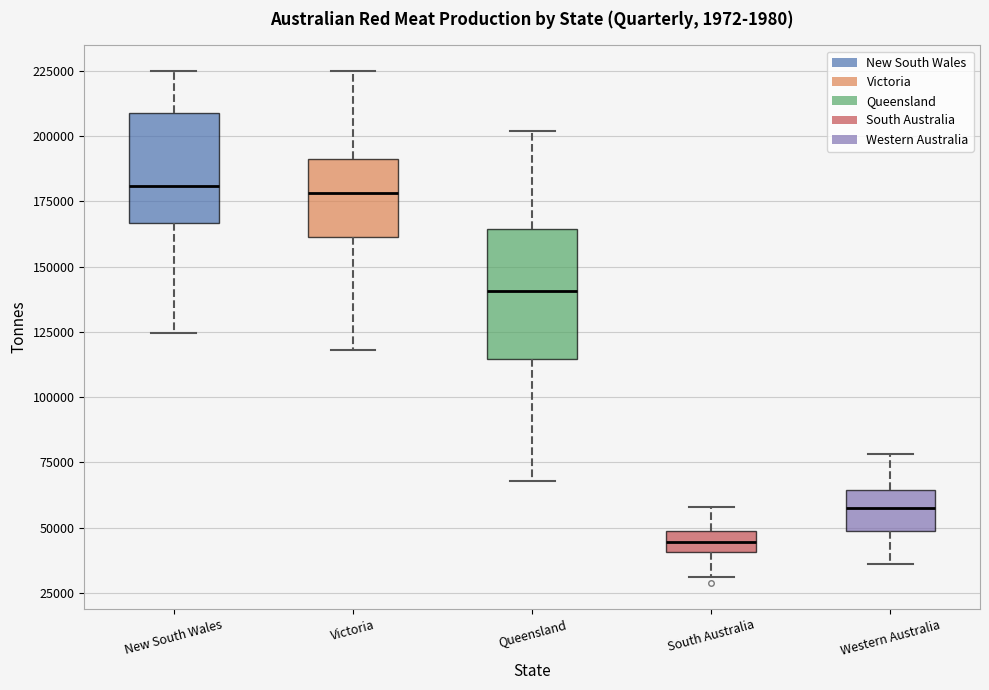

Where does the lower whisker of the box for Western Australia end on the y-axis? The values are not printed on the chart, so give them approximately, as read against the axis.

35000